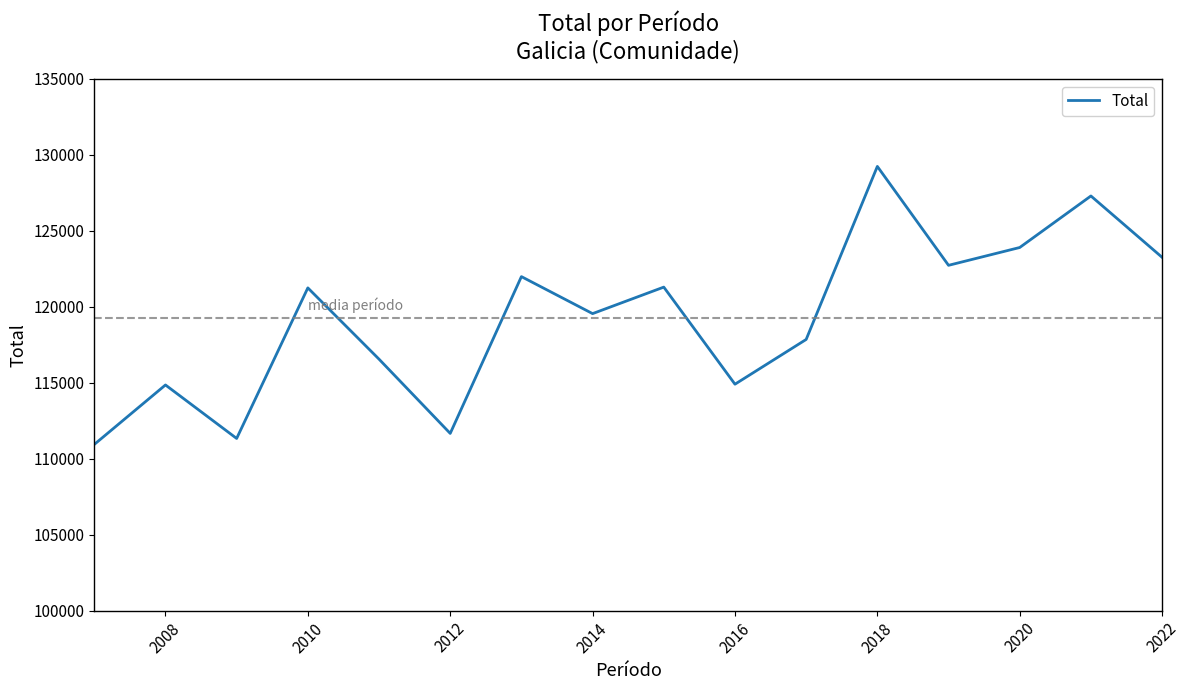

What is the minimum value shown in the chart?

110941